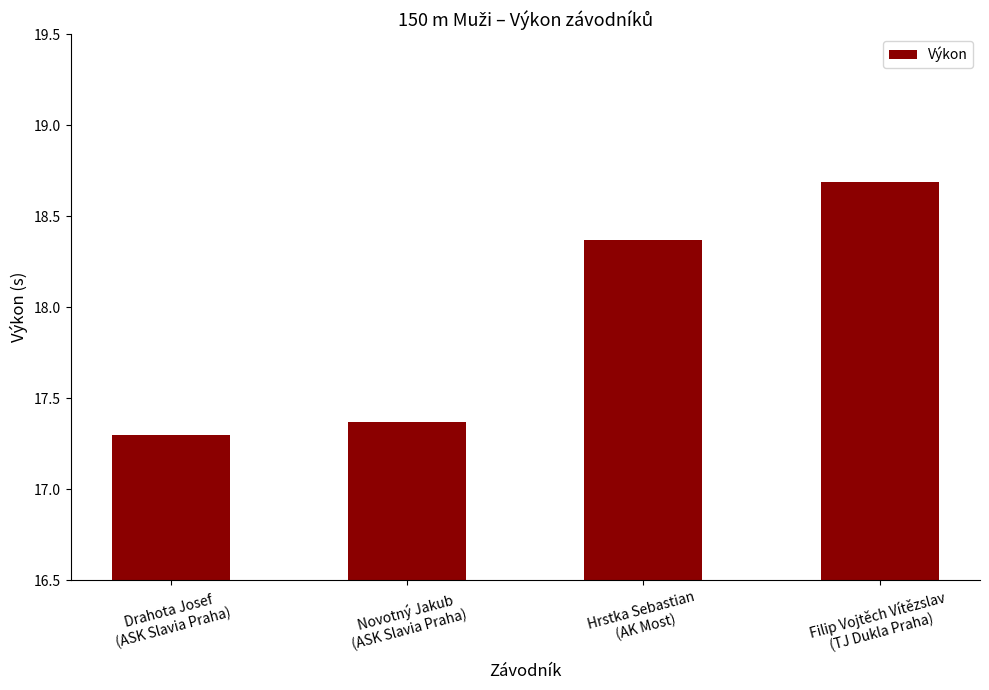

Reading left to right, transcribe all the data shown in this chart.

17.3	17.4	18.4	18.7